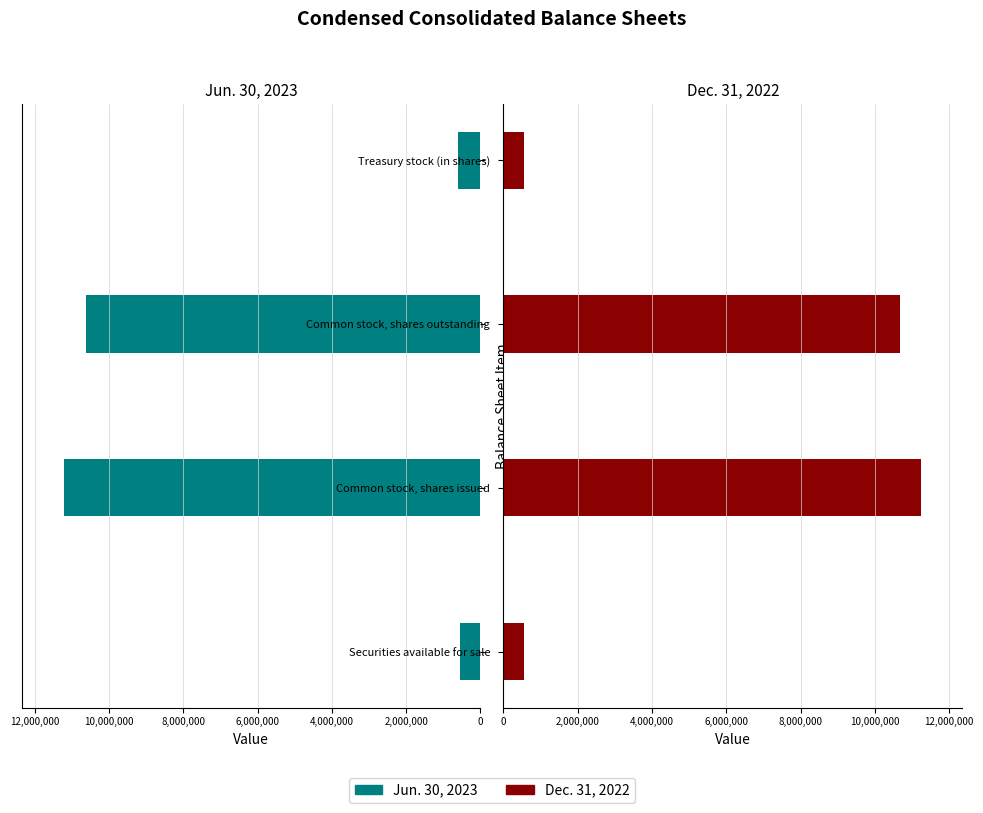

Which has a higher value, Treasury stock (in shares) or Securities available for sale?

Securities available for sale